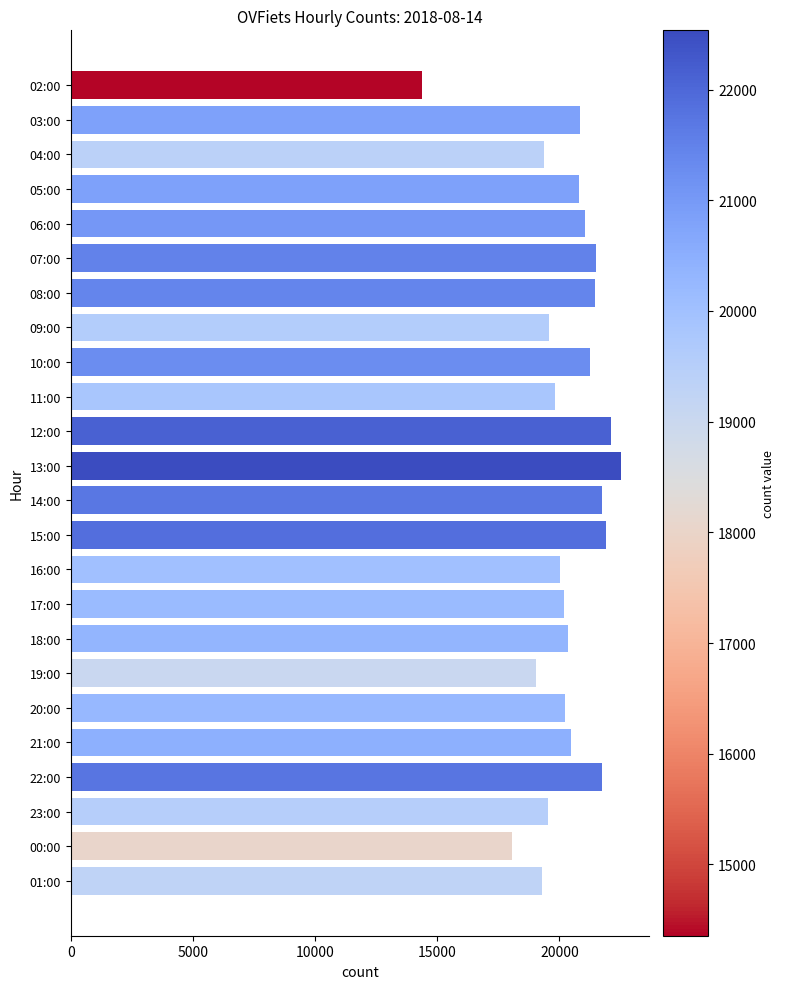

What is the change in value from 02:00 to 22:00?

+7390